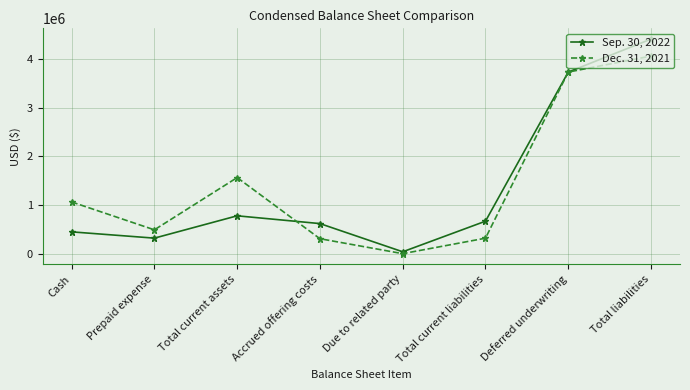

What is the value of the Dec. 31, 2021 point at the 2nd from the left?

498591